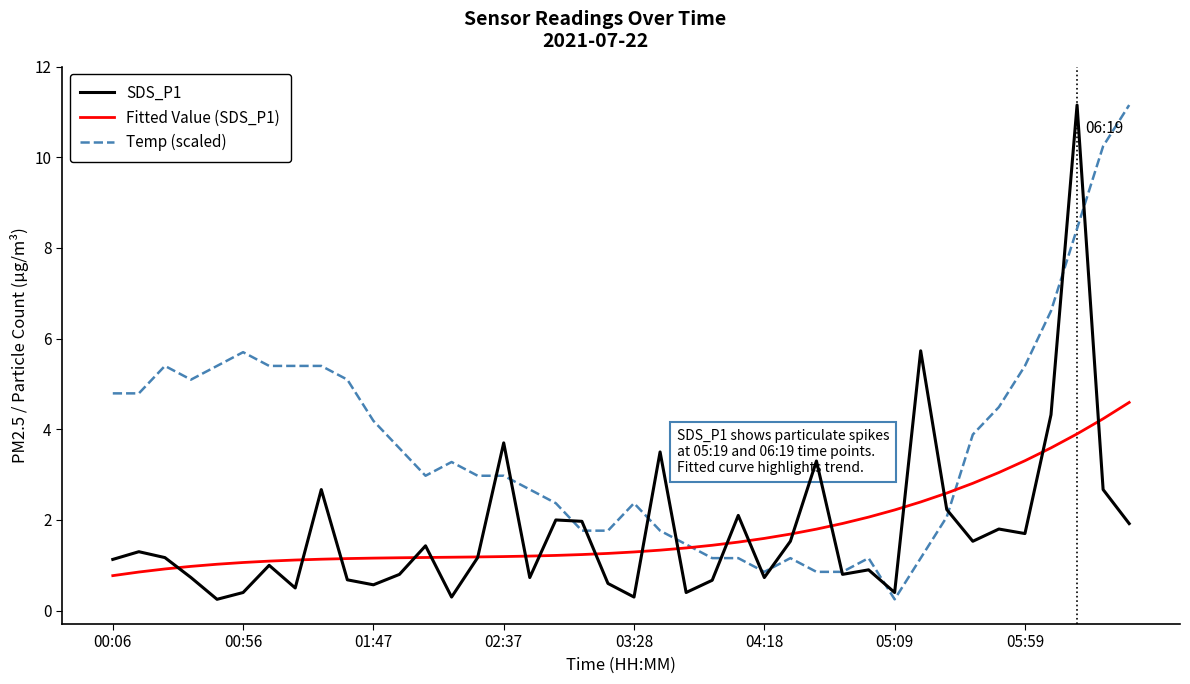

What is the highest value of the Temp (scaled) series?

11.2